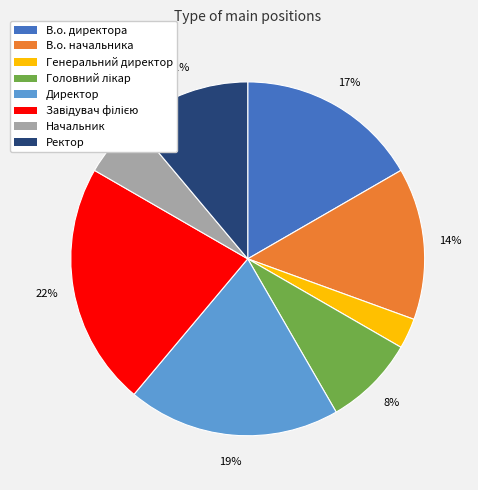

To the nearest percent, what percentage of the pie is В.о. начальника?

14%